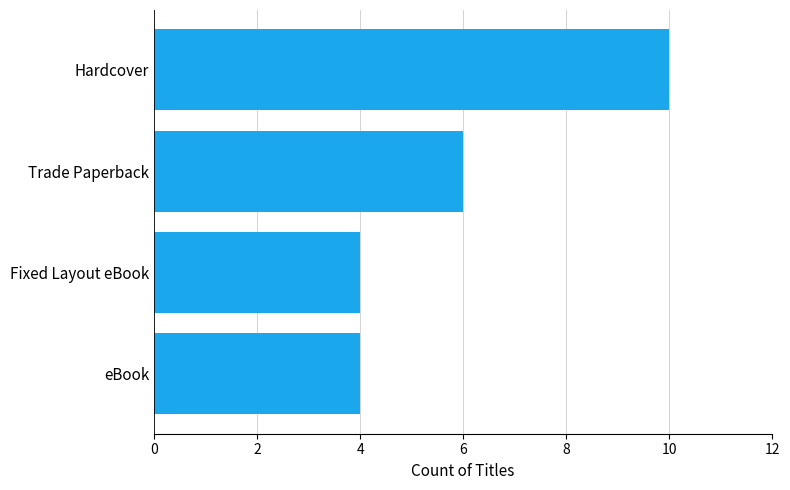

What is the difference between the maximum and minimum values?

6